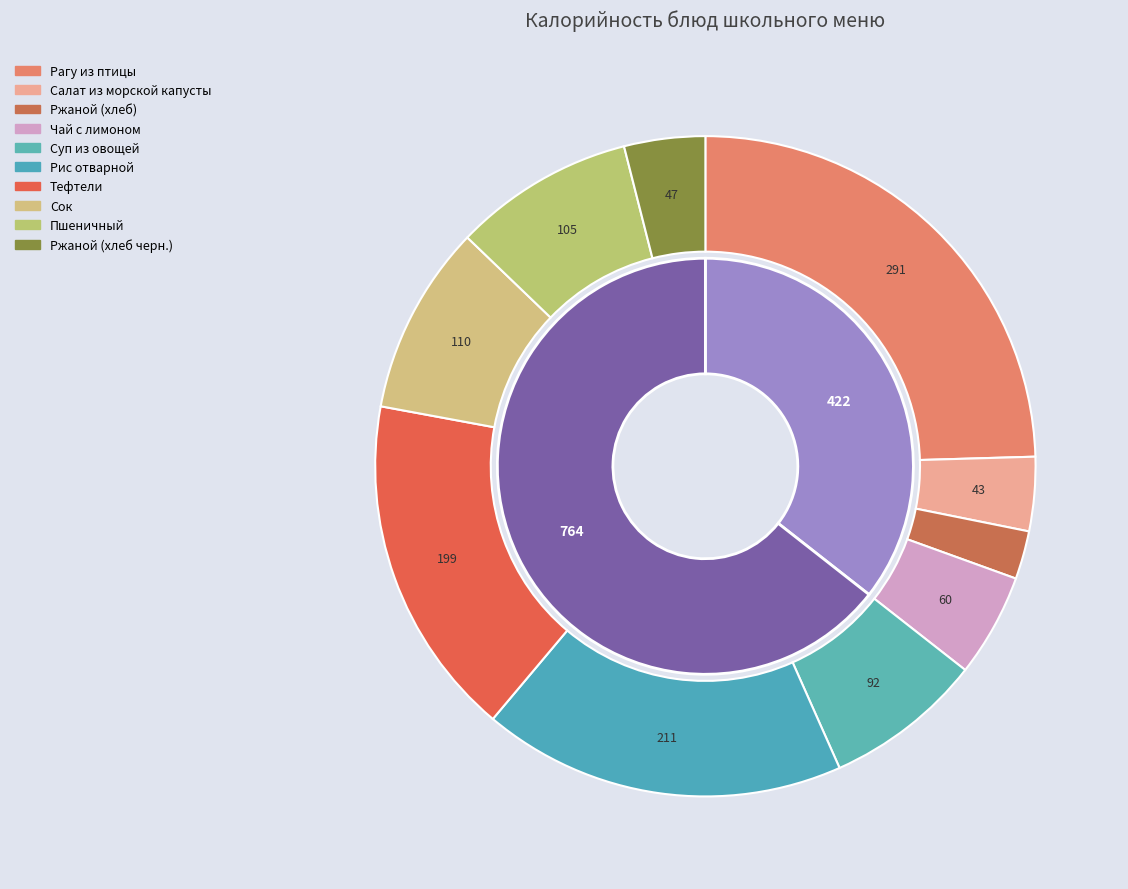

What percentage is the Ржаной (хлеб) slice, to the nearest percent?

2%